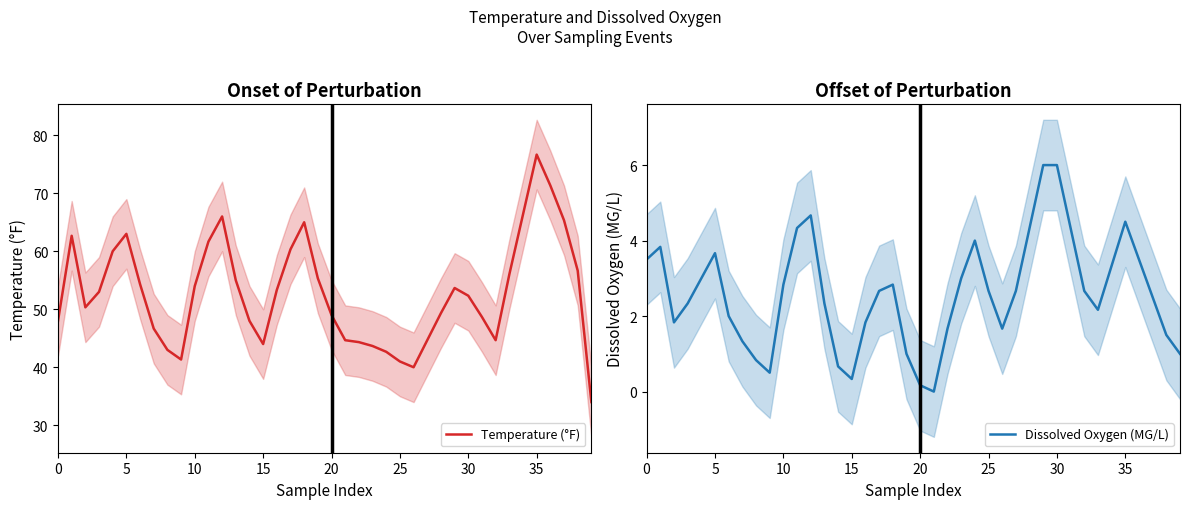

True or false: Temperature (°F) and Dissolved Oxygen (MG/L) cross at least once.

False